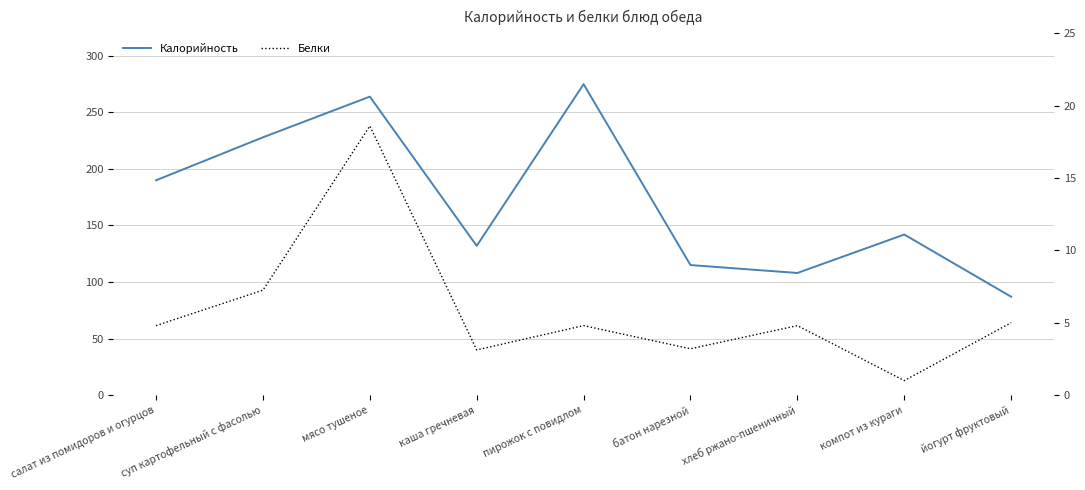

Is the value of Калорийность at батон нарезной greater than the value of Белки at каша гречневая?

Yes